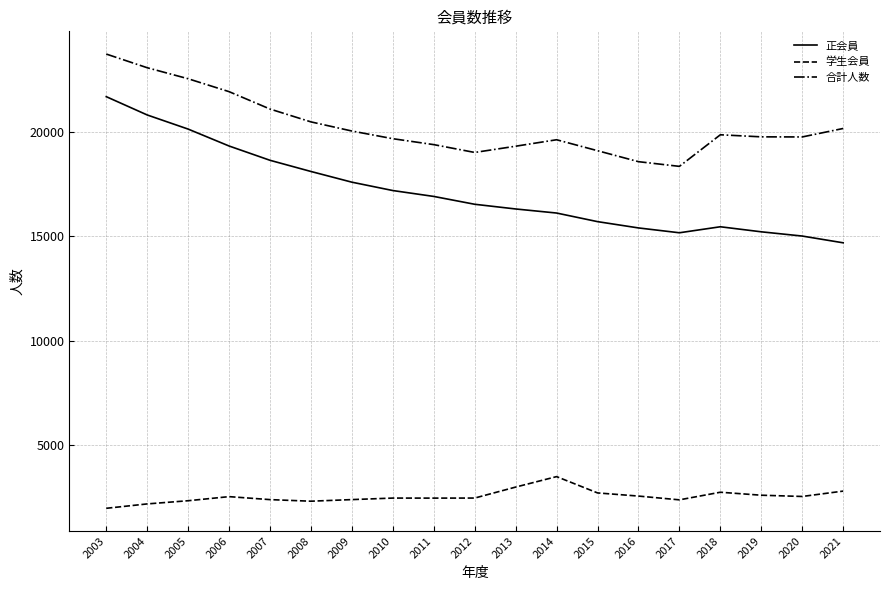

The value of 学生会員 at 2005 is 777. True or false?

False